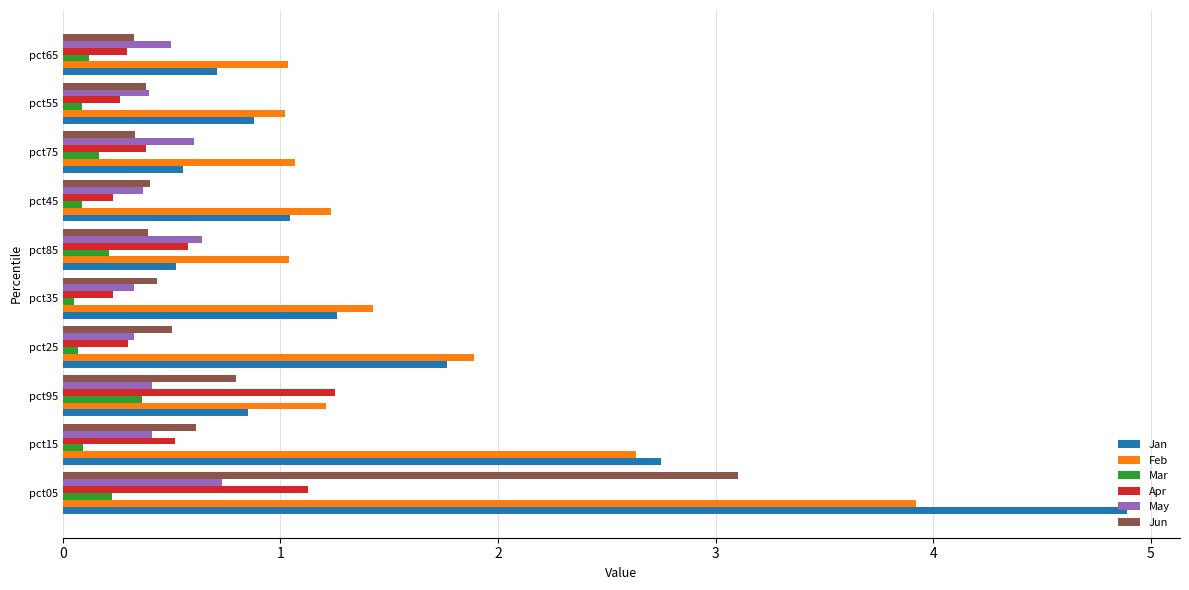

At which label is Jan closest to 2?

pct25